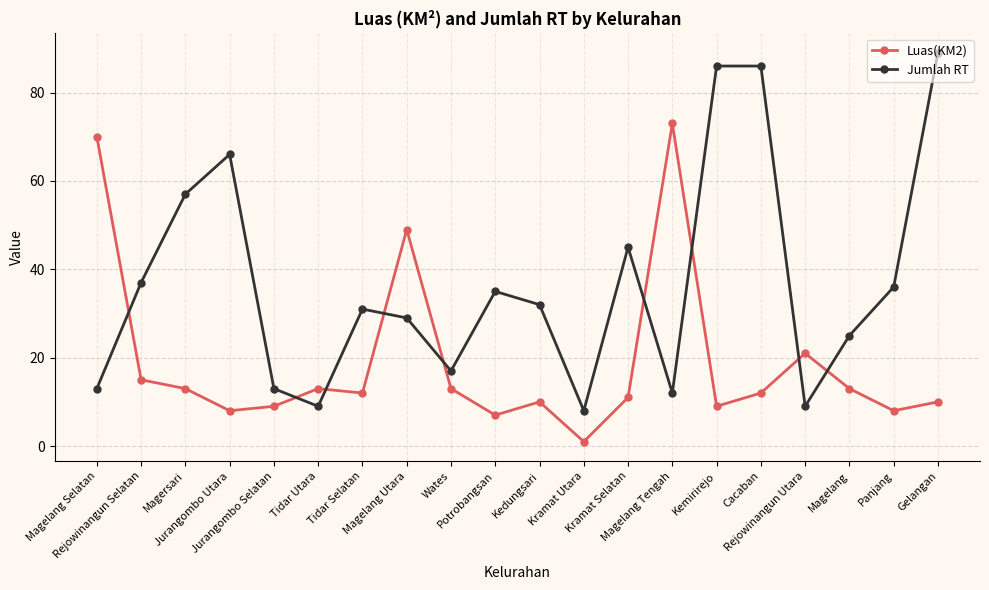

Rank the series at Wates from lowest to highest value.

Luas(KM2), Jumlah RT